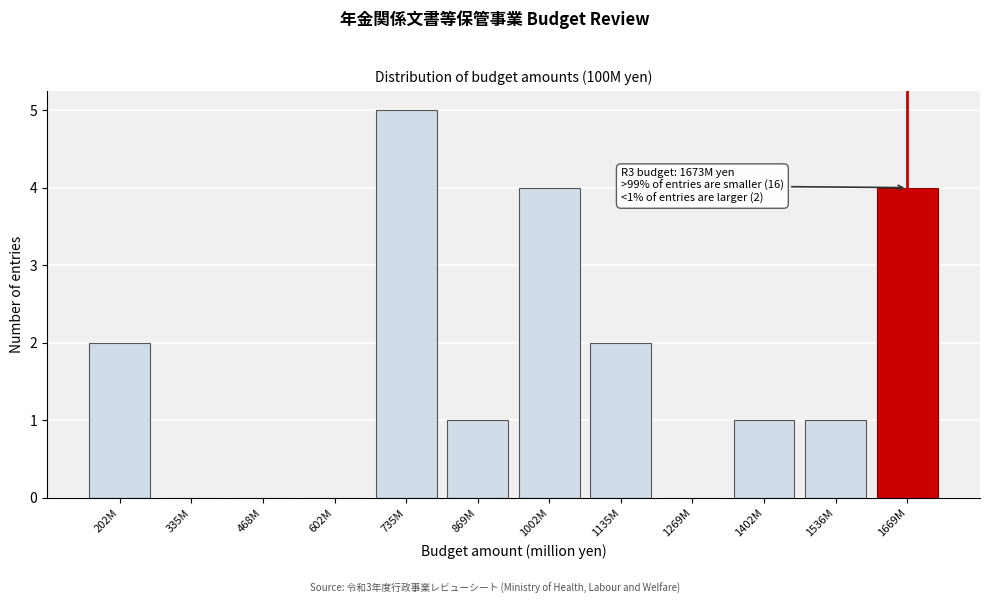

Reading left to right, transcribe all the data shown in this chart.

202M=2	335M=0	468M=0	602M=0	735M=5	869M=1	1002M=4	1135M=2	1269M=0	1402M=1	1536M=1	1669M=4